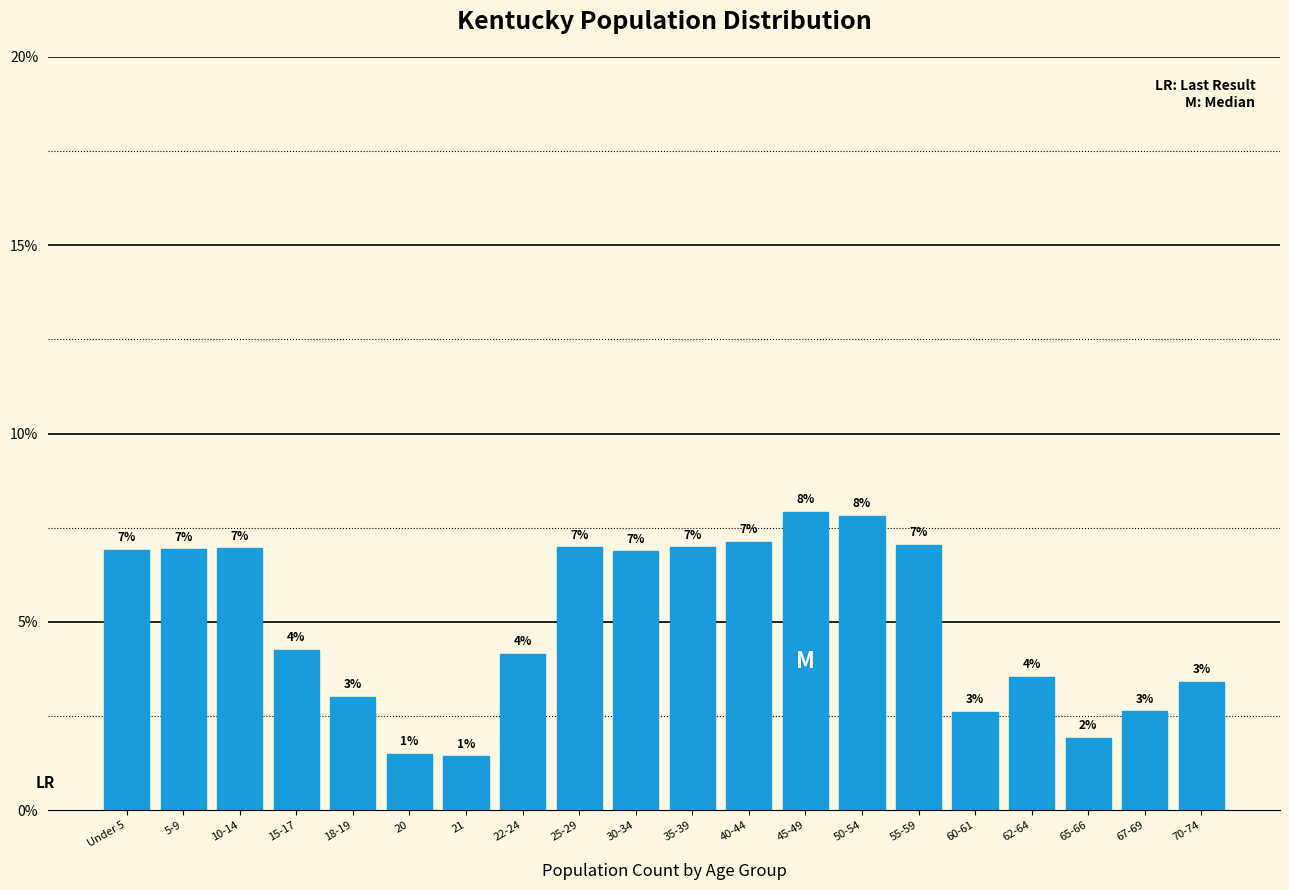

What is the approximate value at 25-29?

7.0